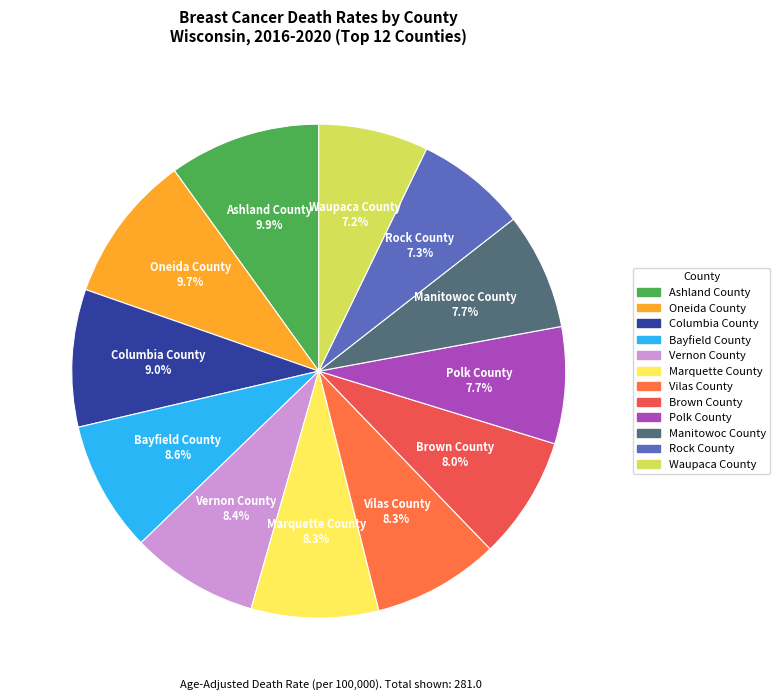

Is there a majority slice in this chart?

No